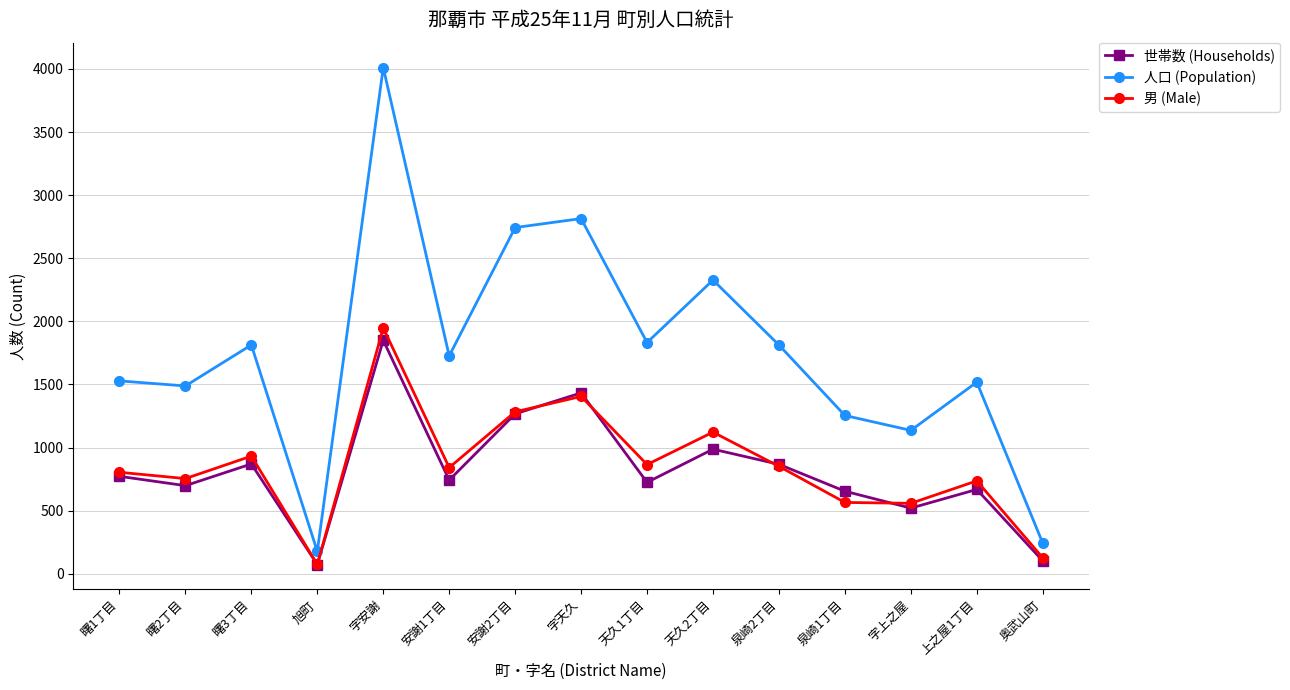

Which category has the highest value across all series?

字安謝